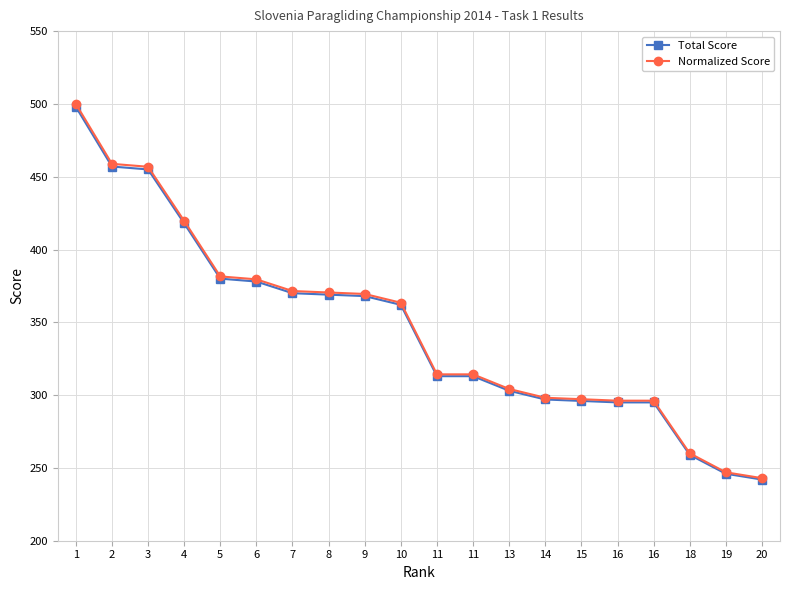

How many series are shown in this chart?

2